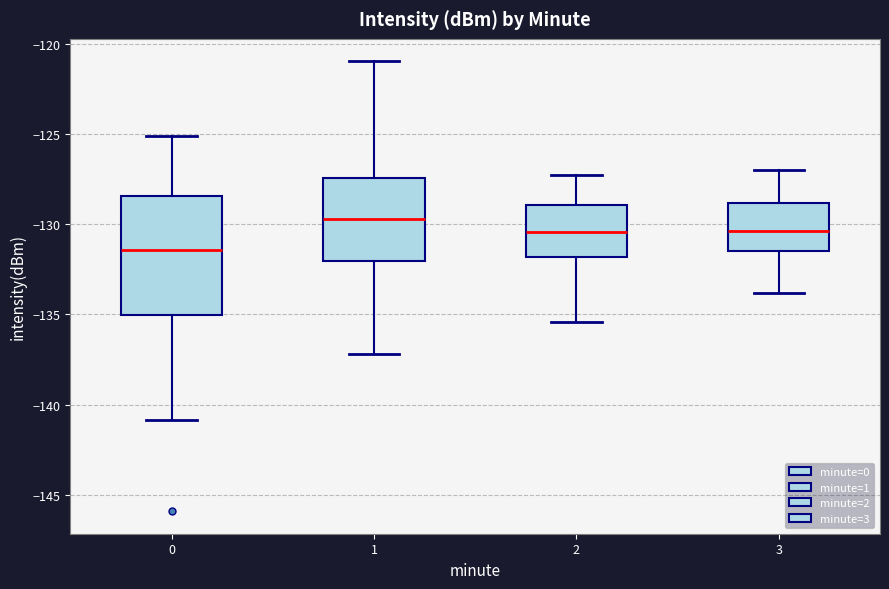

Reading left to right, transcribe this box plot: for each box, give where its median line is, the range the box spans, and where its two whiskers end, as read against the y-axis. The values are not printed on the chart, so give them approximately, as read against the axis.

0: median -131.5, box -135.0 to -128.5, whiskers -141.0 to -125.0
1: median -129.5, box -132.0 to -127.5, whiskers -137.0 to -121.0
2: median -130.5, box -132.0 to -129.0, whiskers -135.5 to -127.5
3: median -130.5, box -131.5 to -129.0, whiskers -134.0 to -127.0